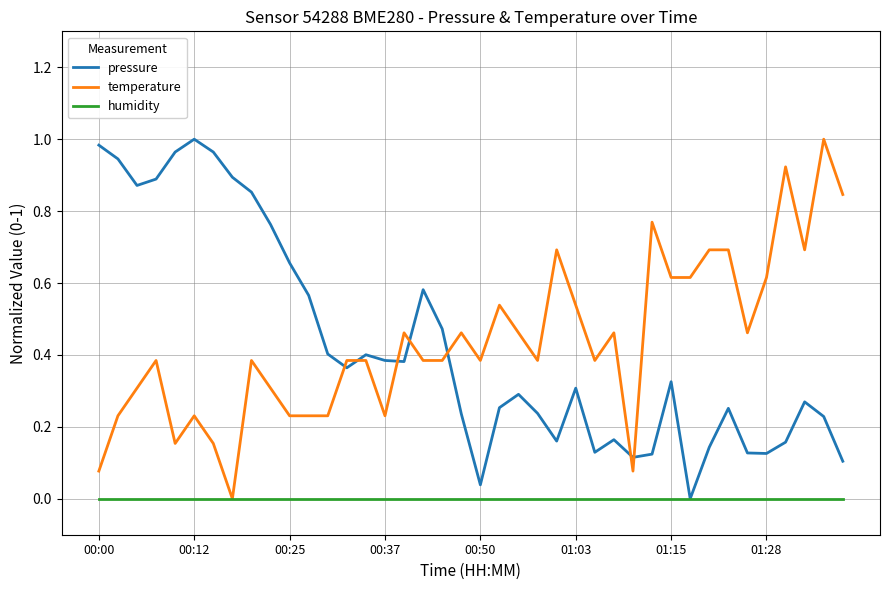

True or false: pressure and temperature cross at least once.

True